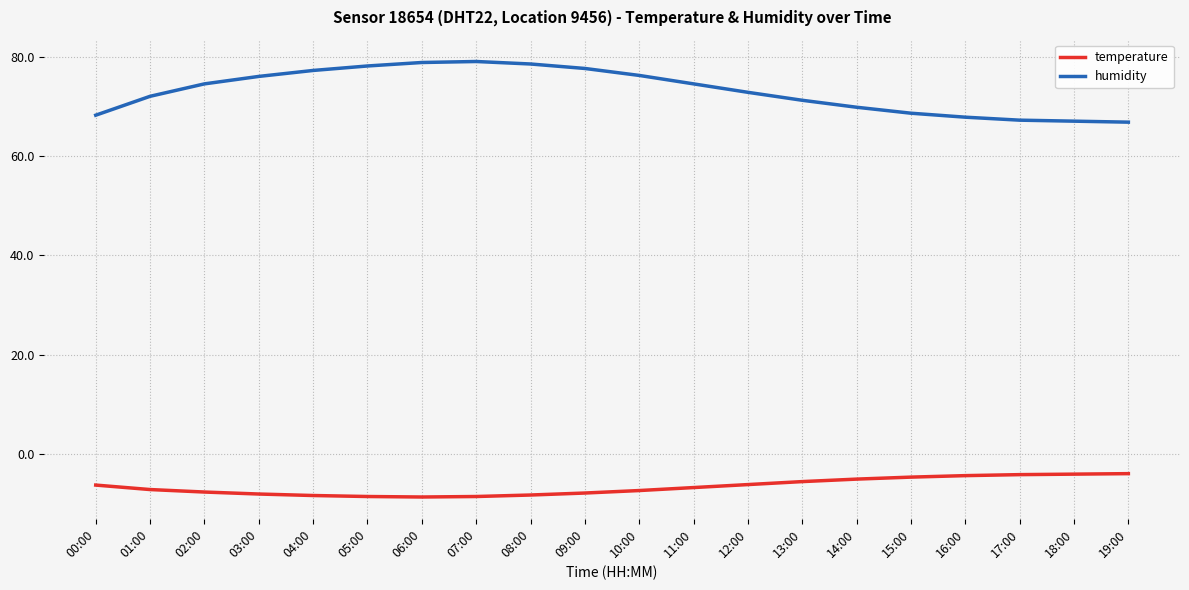

What position from the right is 04:00?

16